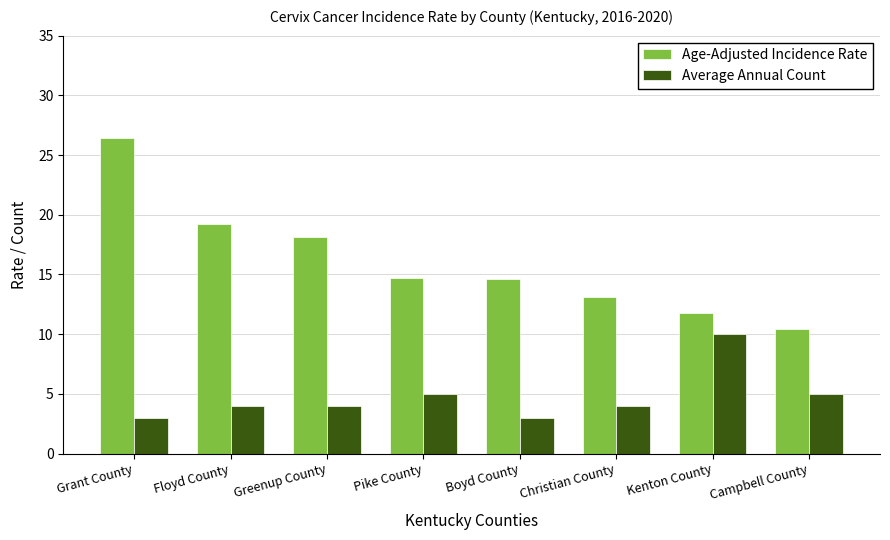

What are all the series names shown in the legend?

Age-Adjusted Incidence Rate, Average Annual Count